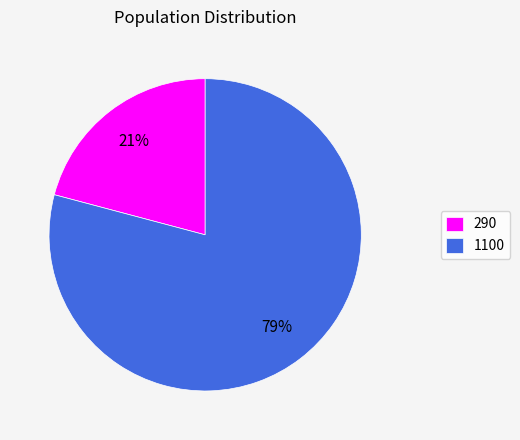

How many segments does this pie chart have?

2